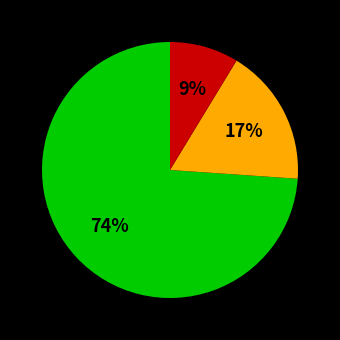

Is there a majority slice in this chart?

Yes